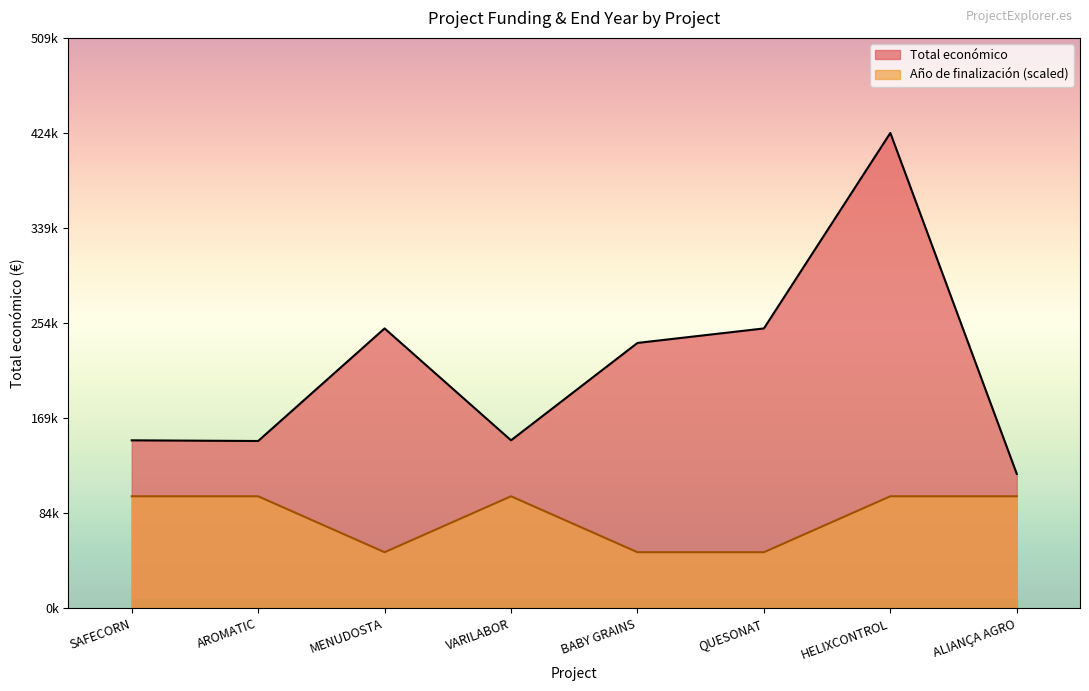

What are all the series names shown in the legend?

Total económico, Año de finalización